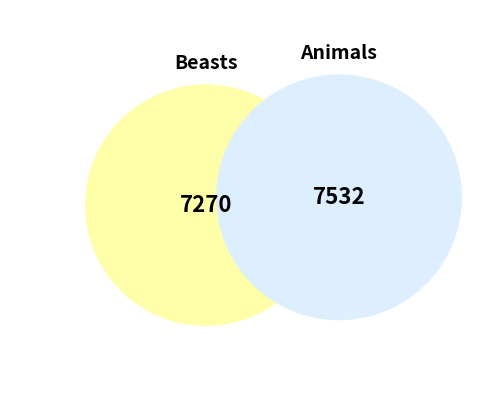

How many slices are in this pie chart?

2